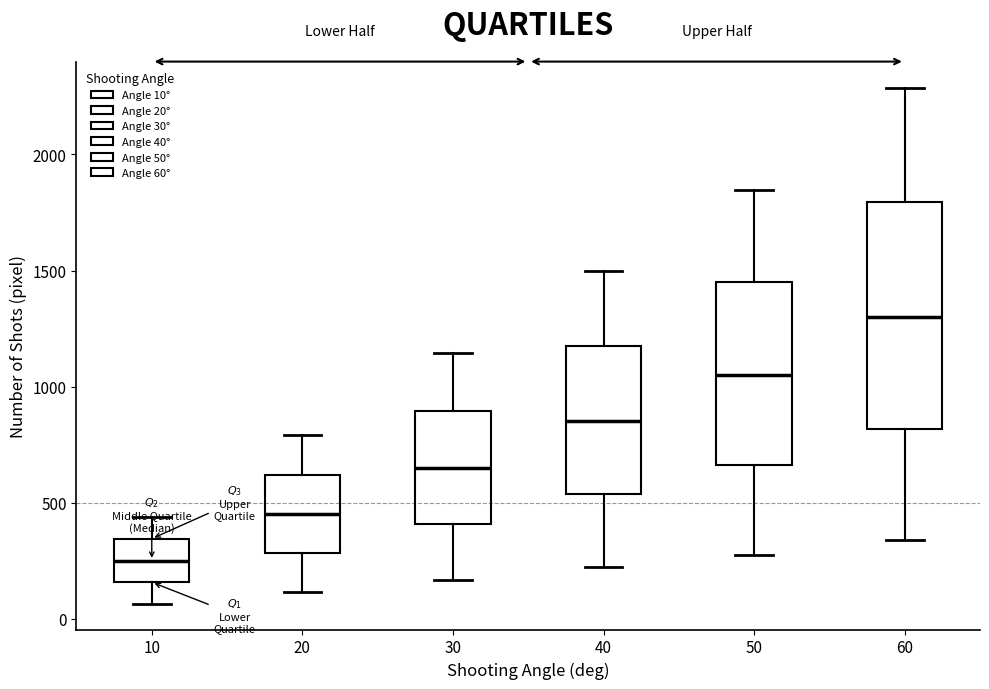

Which box has the highest median line?

60